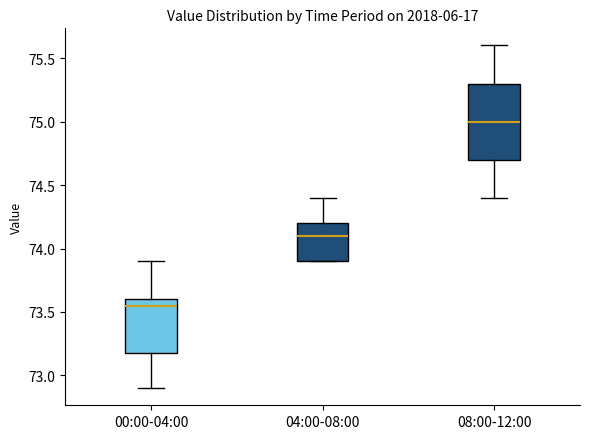

Which box's median line is the highest?

08:00-12:00